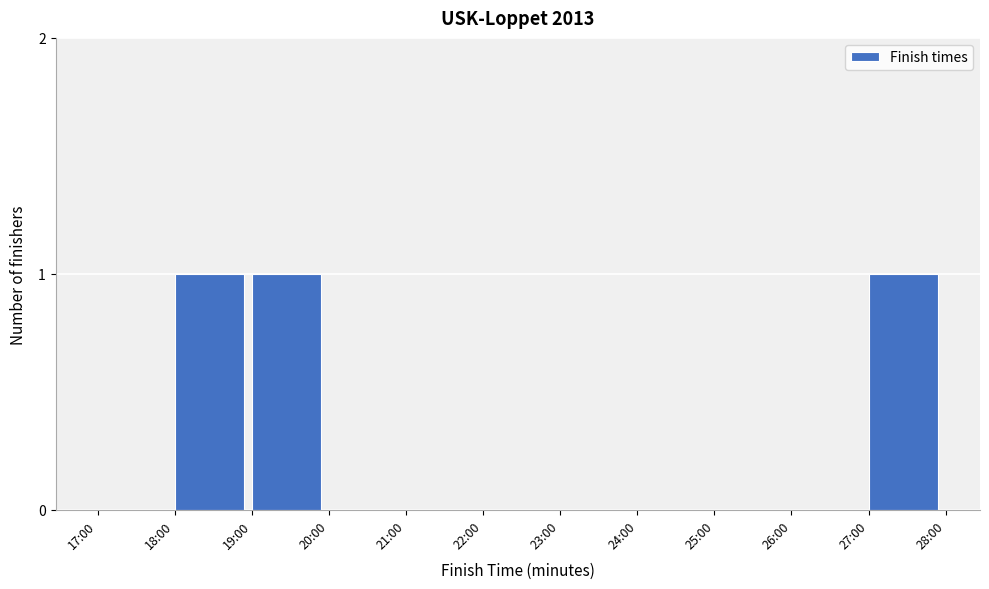

Reading left to right, list all the values displayed in this chart.

17:00=0	18:00=1	19:00=1	20:00=0	21:00=0	22:00=0	23:00=0	24:00=0	25:00=0	26:00=0	27:00=1